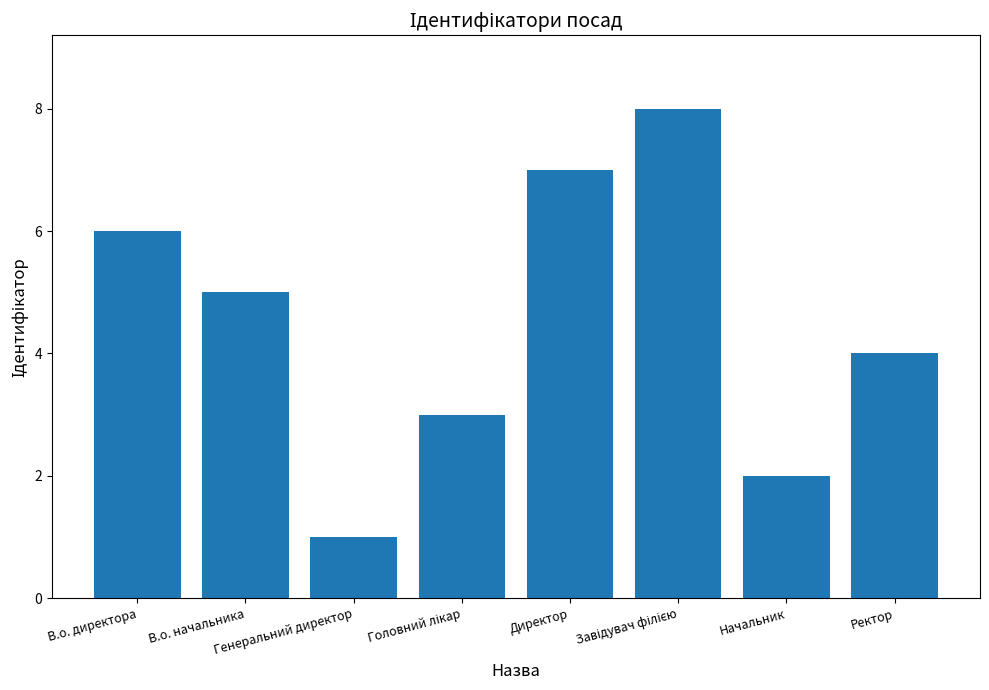

What is the difference between the second highest and second lowest values?

5